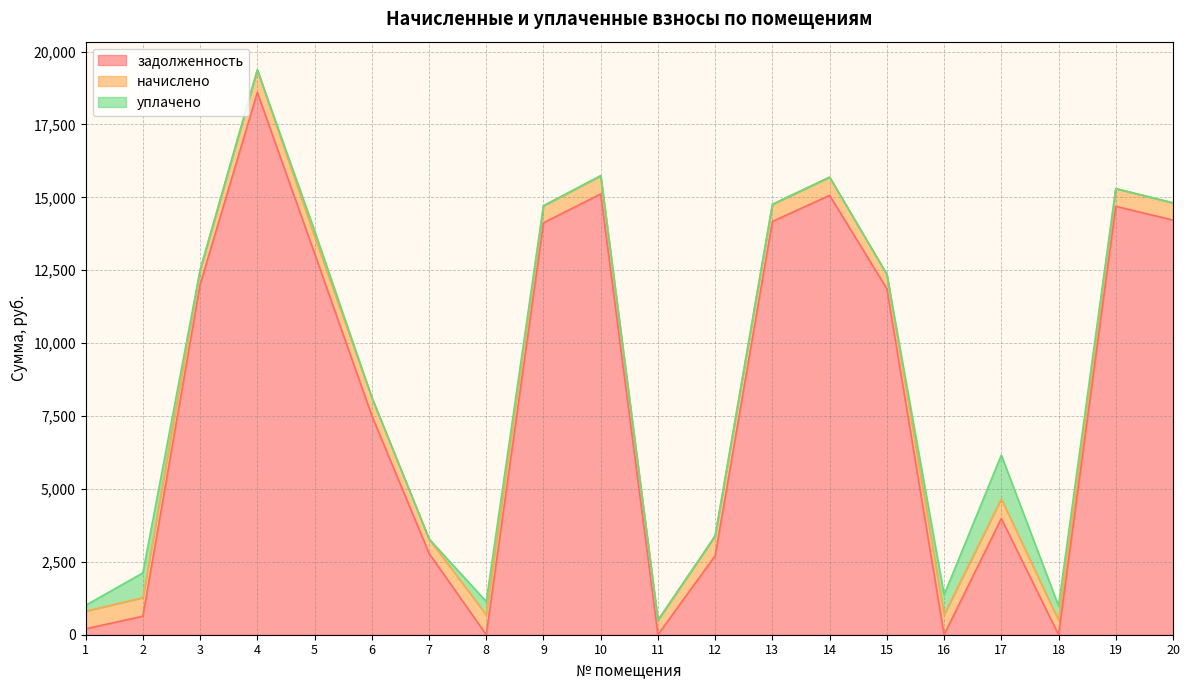

What is the approximate value of задолженность at 15?

11866.1